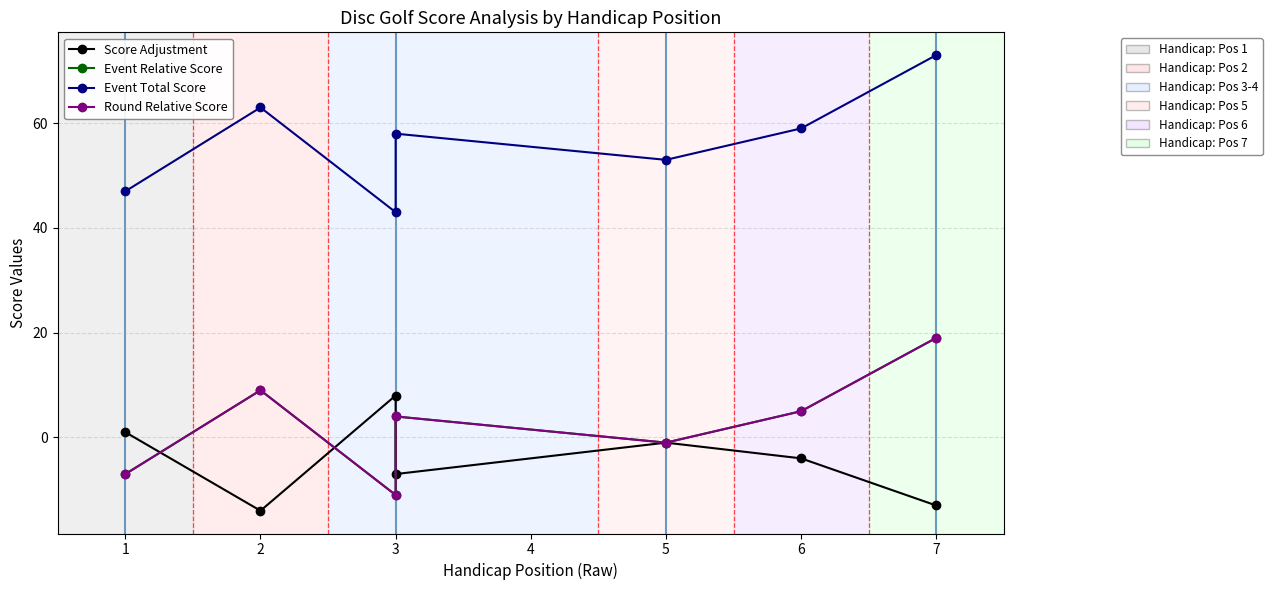

At which category is the sum across all series the highest?

7